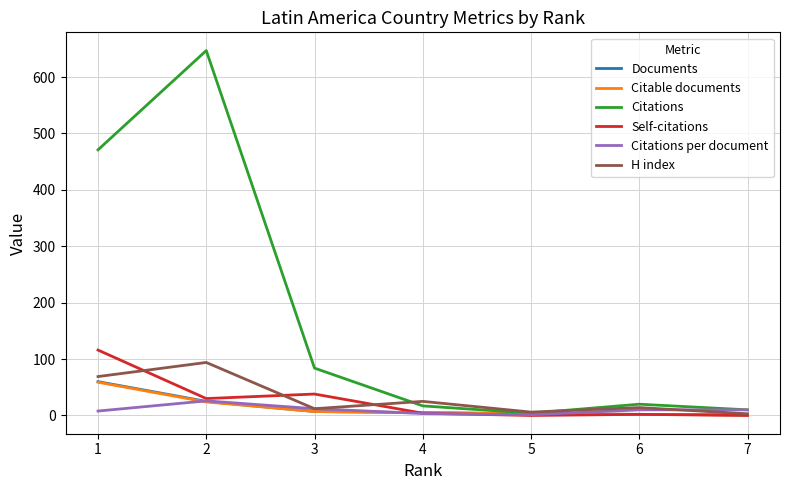

Which series has the widest spread of values?

Citations